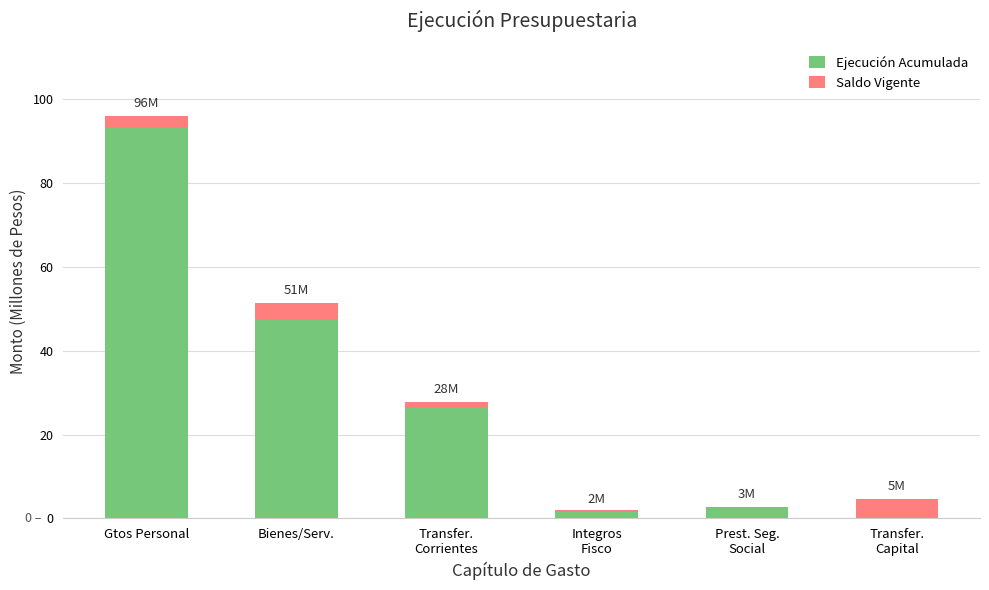

At which category does the chart reach its minimum across all series?

Integros
Fisco